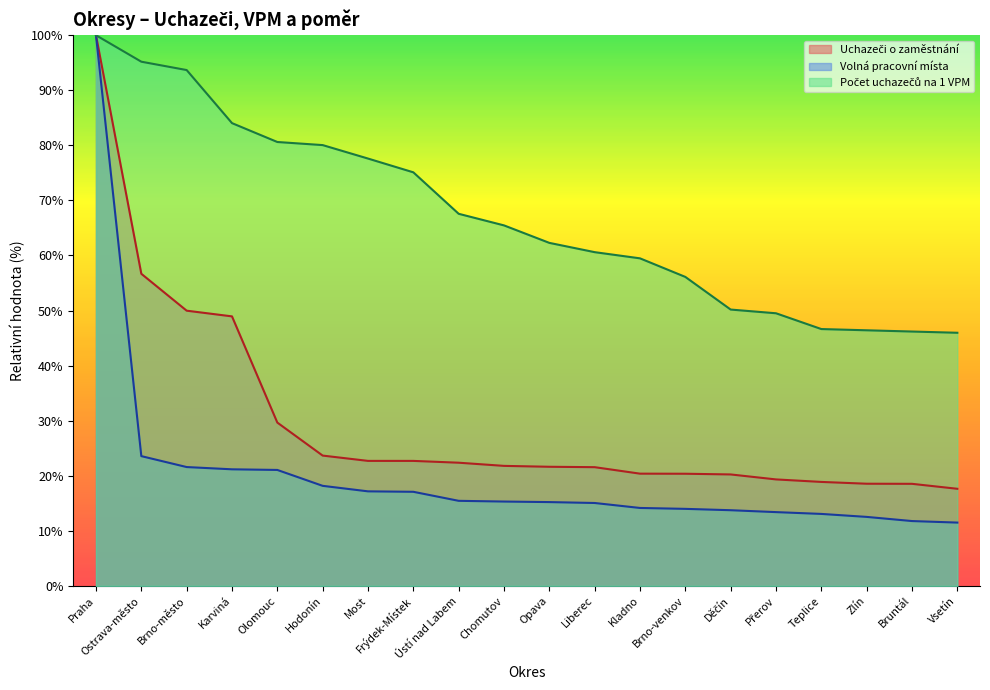

At which label is Uchazeči o zaměstnání closest to 58?

Ostrava-město